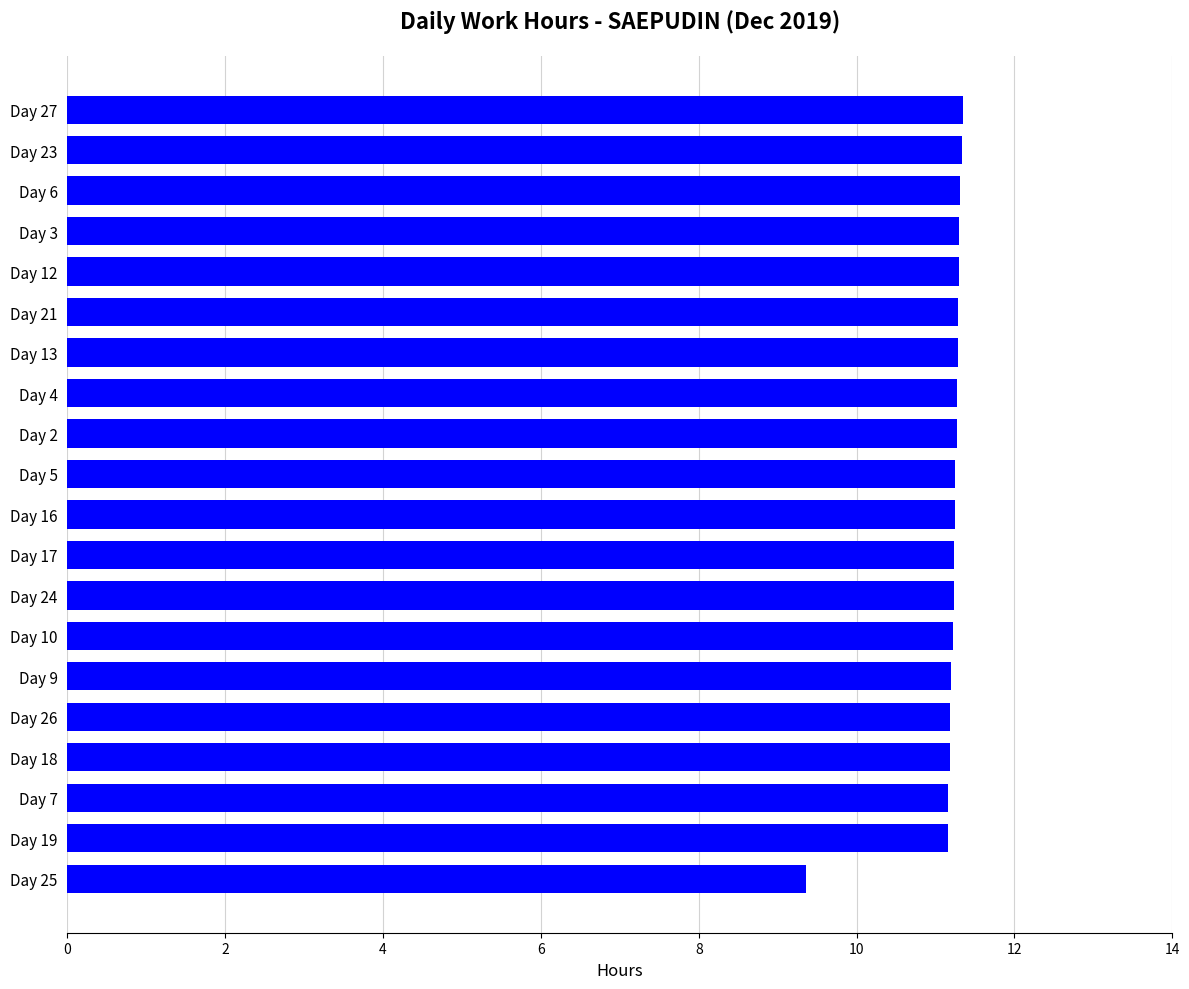

Approximately how many times larger is the value at Day 7 compared to Day 13?

1.0